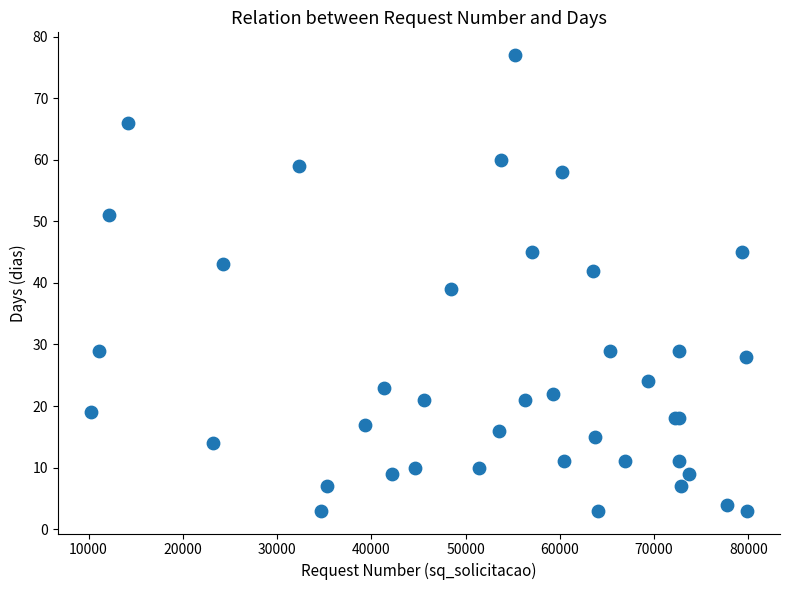

What Y value in the scatter plot is closest to 40?

39